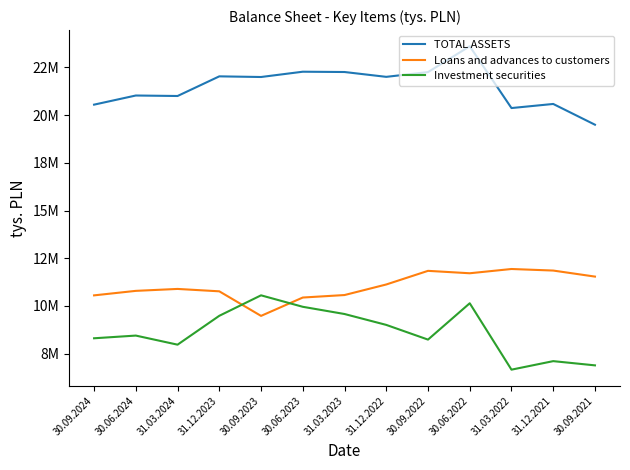

List the labels in order of Investment securities value, smallest first.

31.03.2022, 30.09.2021, 31.12.2021, 31.03.2024, 30.09.2022, 30.09.2024, 30.06.2024, 31.12.2022, 31.12.2023, 31.03.2023, 30.06.2023, 30.06.2022, 30.09.2023